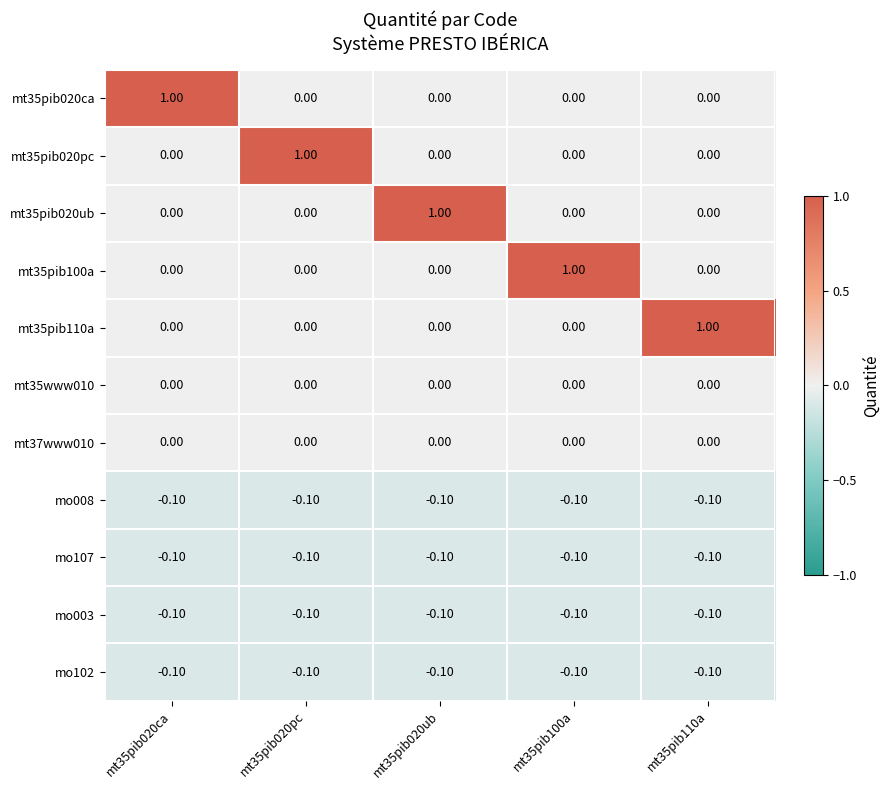

At how many categories does at least one series exceed 0?

5